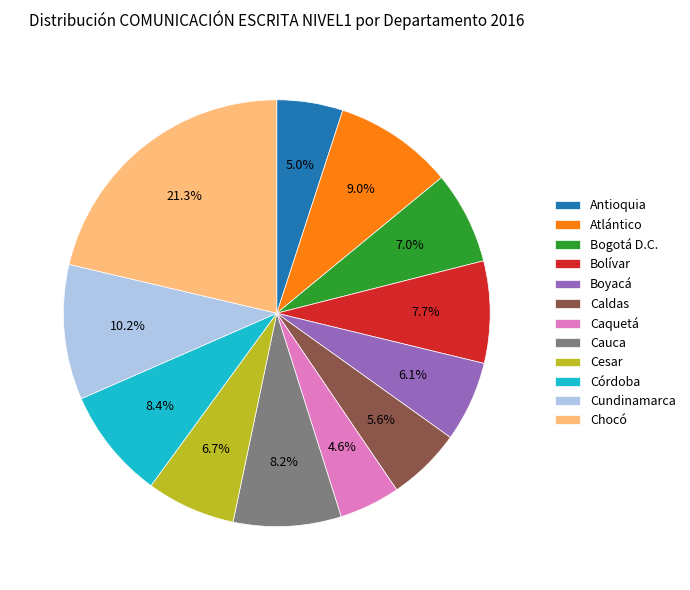

True or false: Cesar accounts for 12% of the total.

False